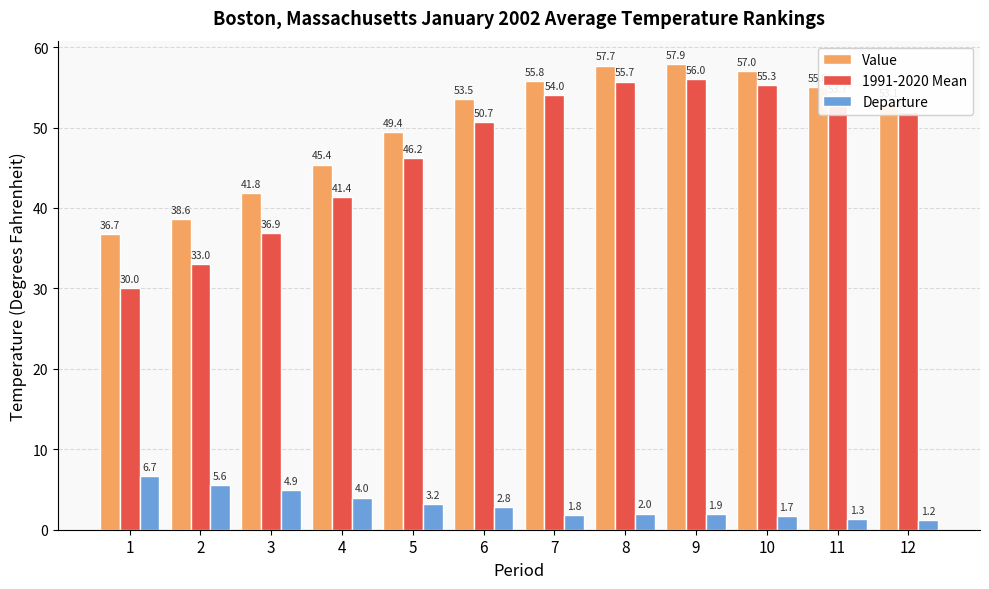

What is the value of the Departure bar at the 2nd from the left?

5.6